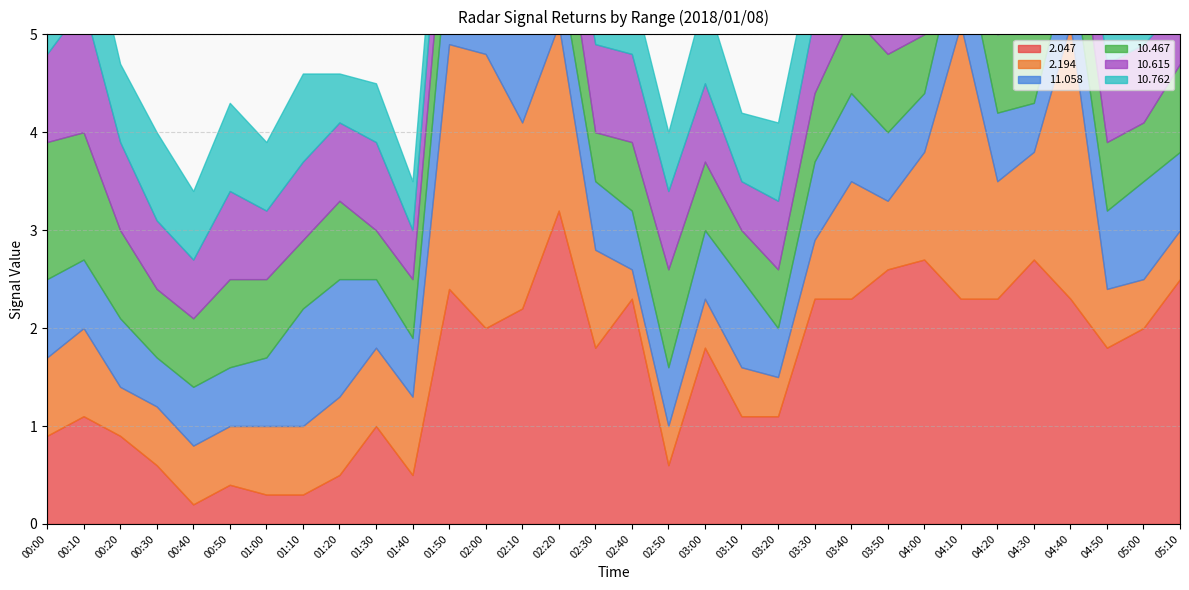

Does the chart display data point markers on the line(s)?

No